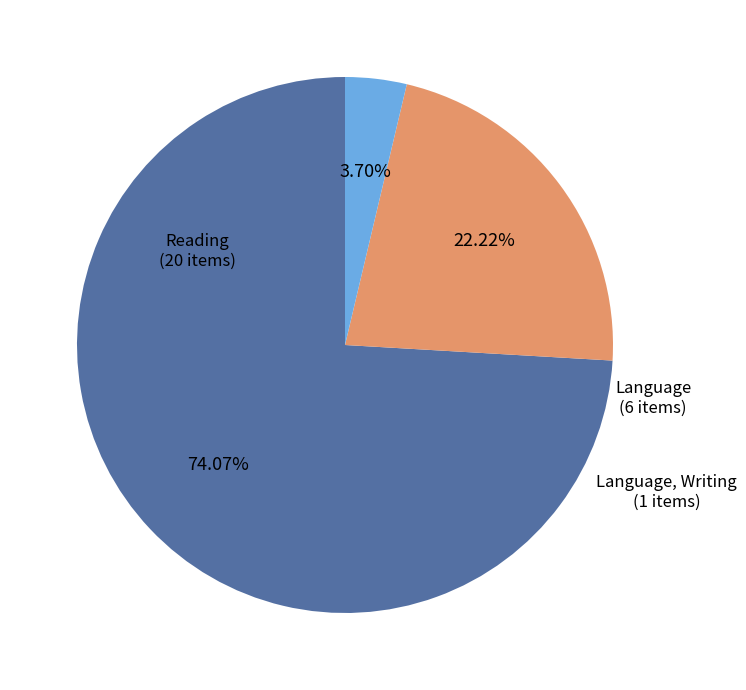

Is there any slice that represents more than half of the pie?

Yes